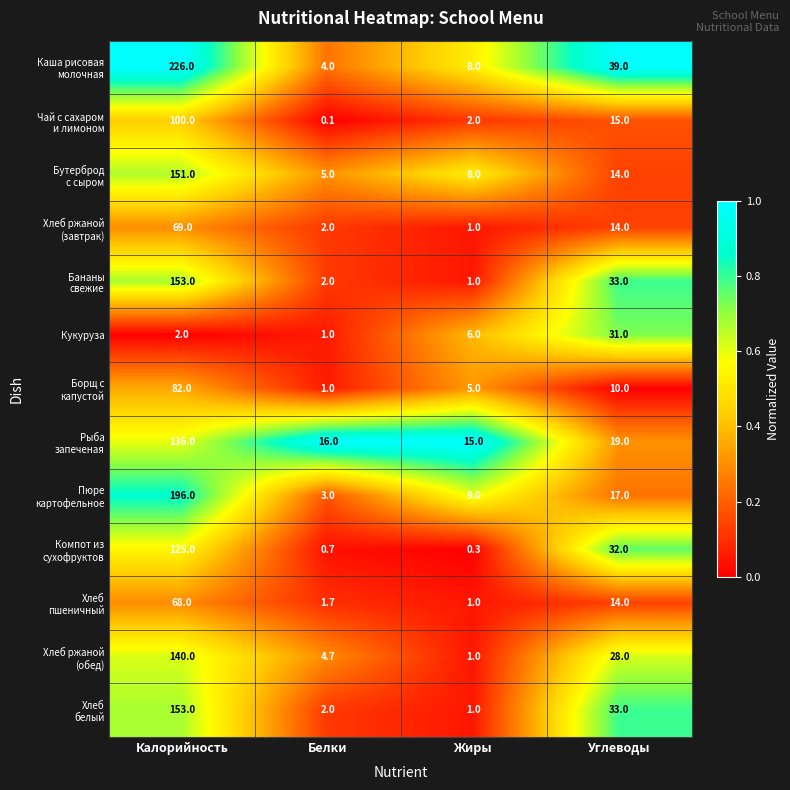

How many distinct data groups are displayed?

13